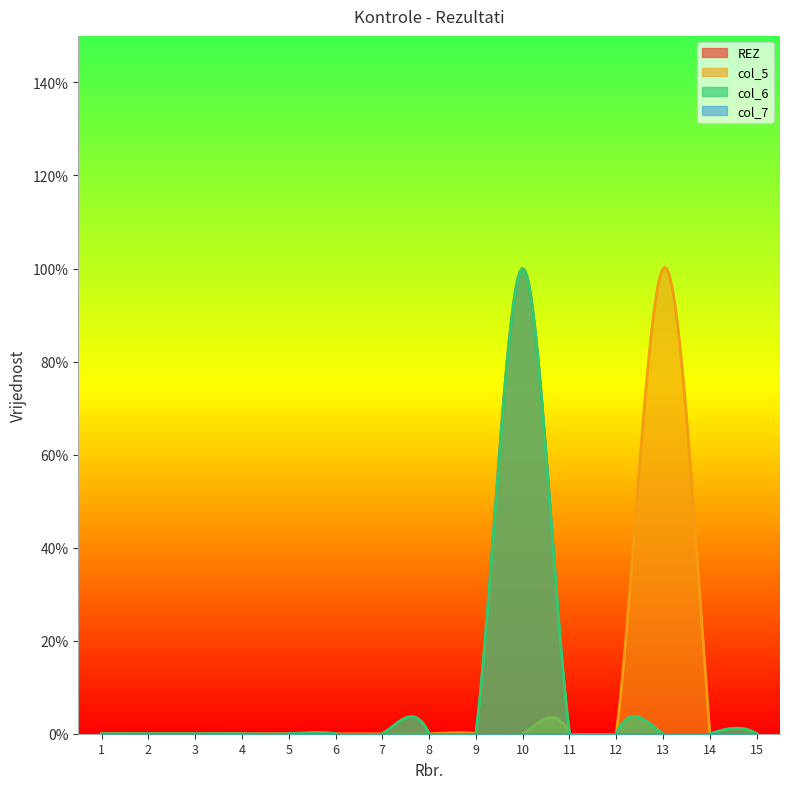

How many lines are shown in the chart?

4